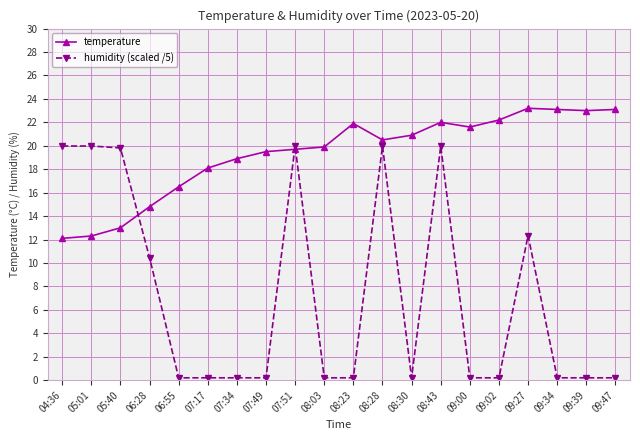

Where is temperature nearest to the value 17?

06:55